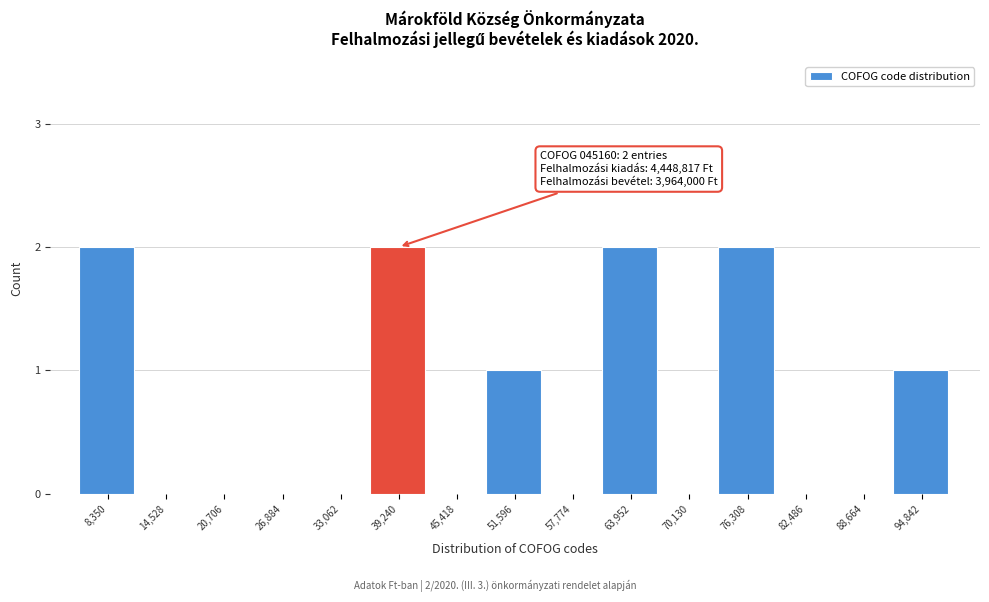

Reading right to left, what are all the values shown in this chart?

94,842=1	88,664=0	82,486=0	76,308=2	70,130=0	63,952=2	57,774=0	51,596=1	45,418=0	39,240=2	33,062=0	26,884=0	20,706=0	14,528=0	8,350=2